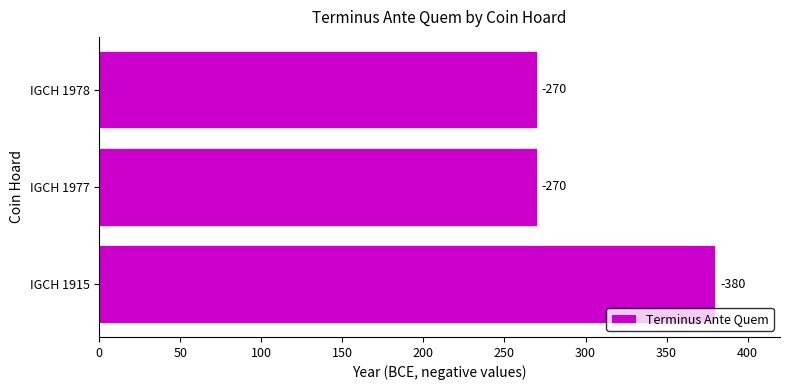

How many bars are there in total?

3